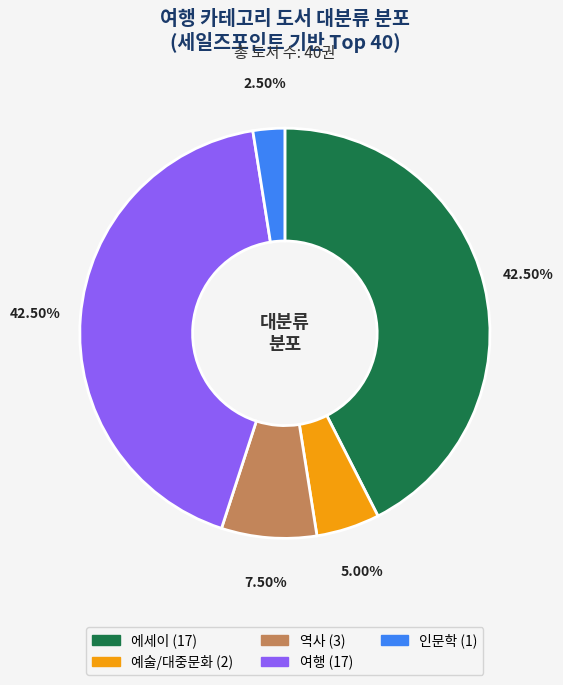

Is there a majority slice in this chart?

No